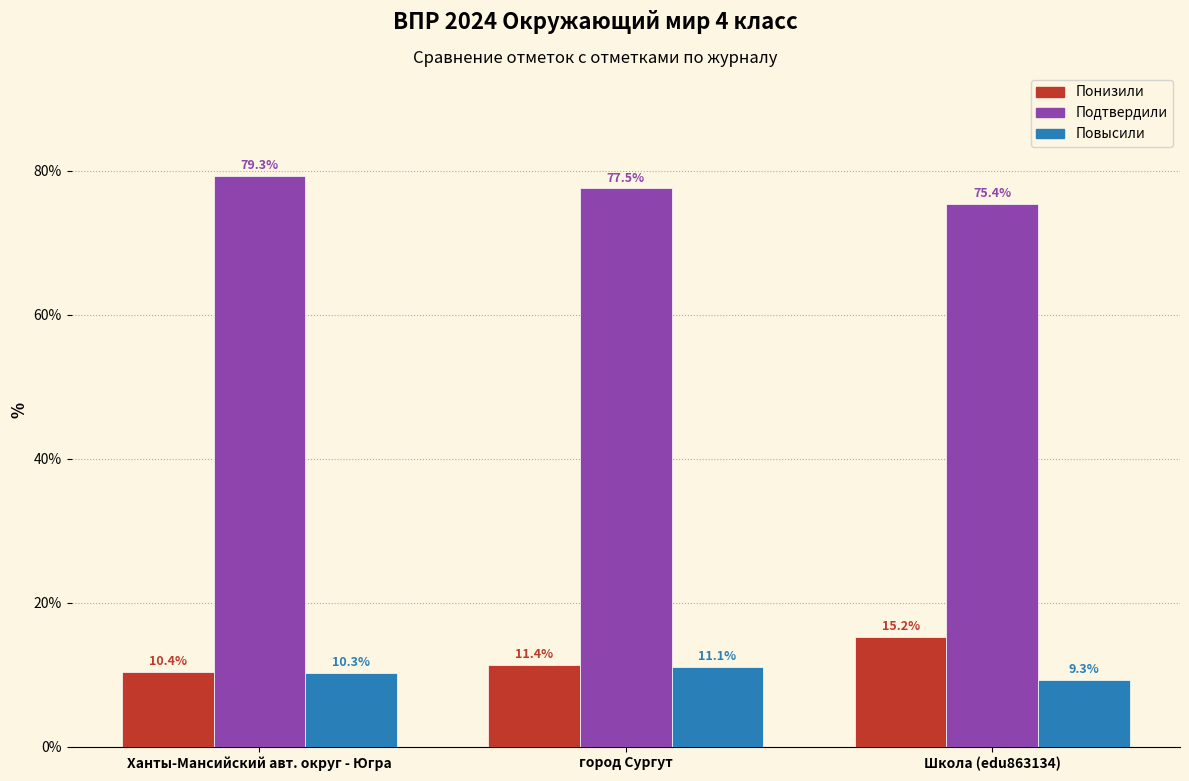

Which series has the widest spread of values?

Понизили